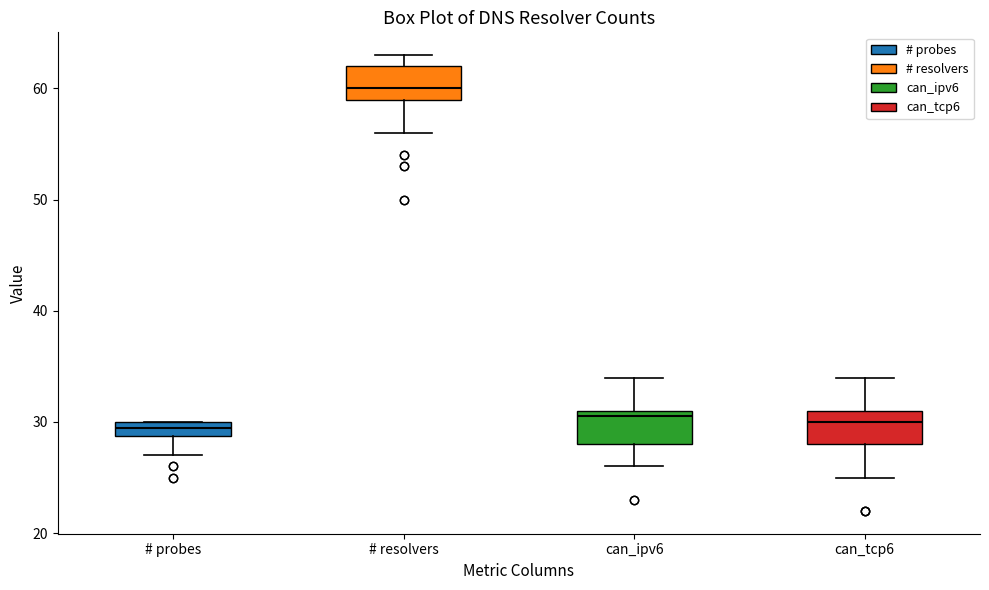

Where is the lower edge of the box for can_ipv6 on the y-axis? The values are not printed on the chart, so give them approximately, as read against the axis.

28